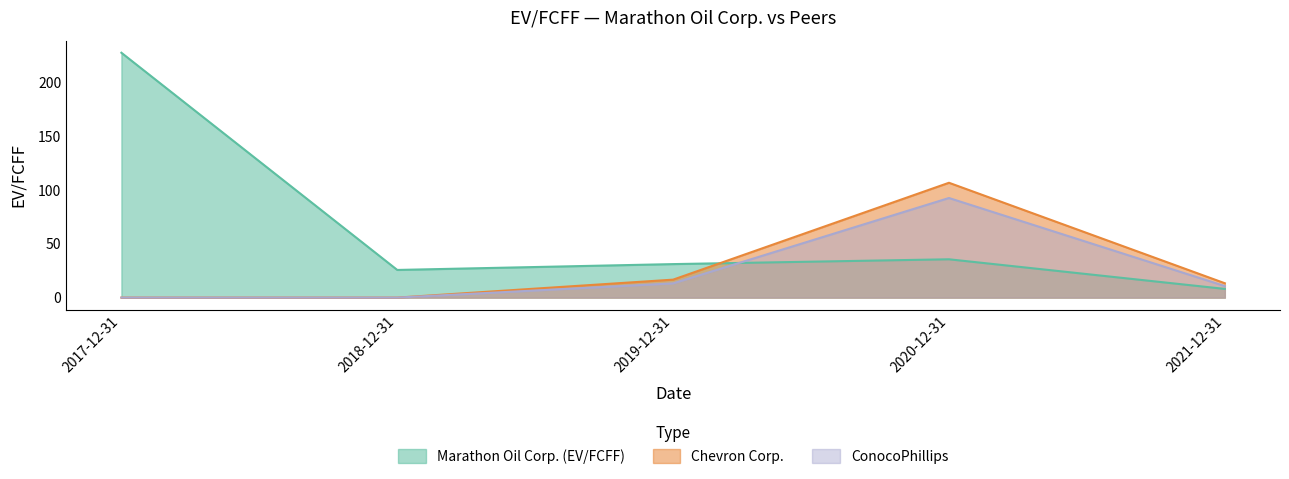

The Chevron Corp. series shows -50.6 at 2018-12-31. True or false?

False